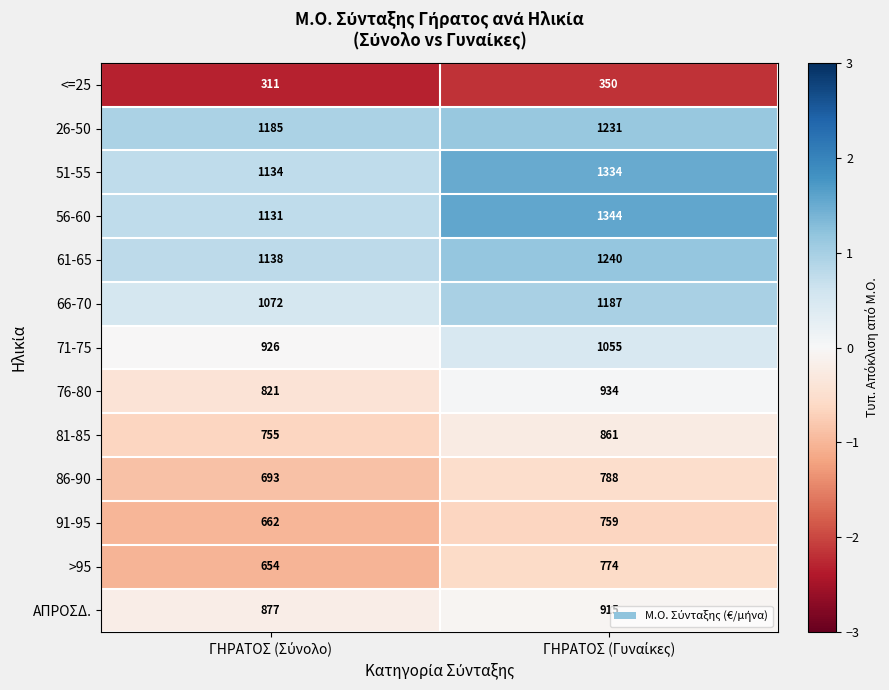

What is the lowest value of the 76-80 series?

821